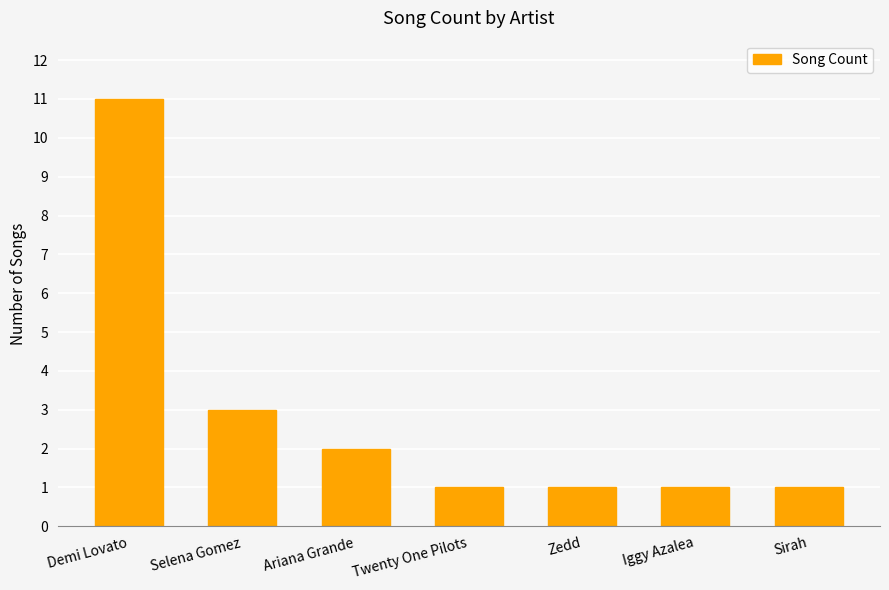

Between Demi Lovato and Sirah, which is larger?

Demi Lovato